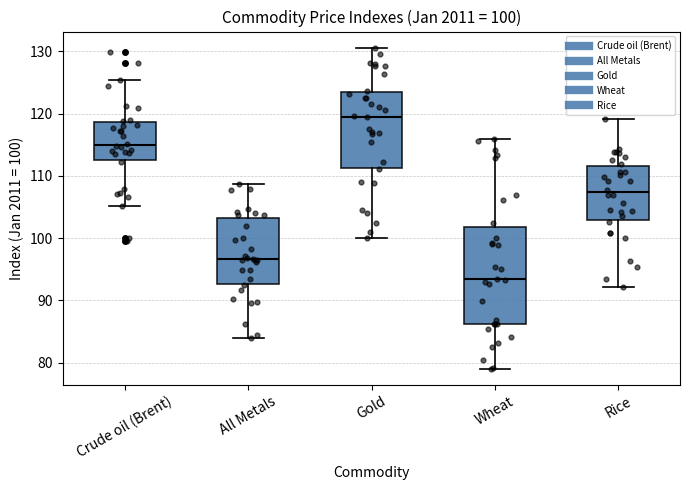

Which box is the tallest, from its lower edge to its upper edge?

Wheat